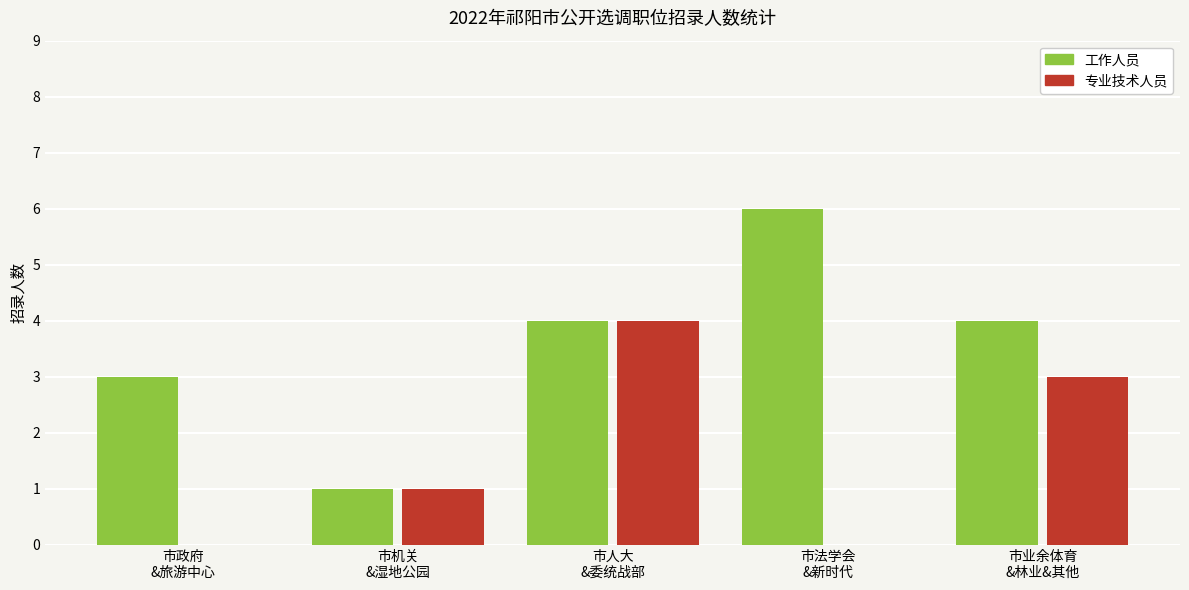

Is it true that 工作人员 equals 3 at 市政府
&旅游中心?

True